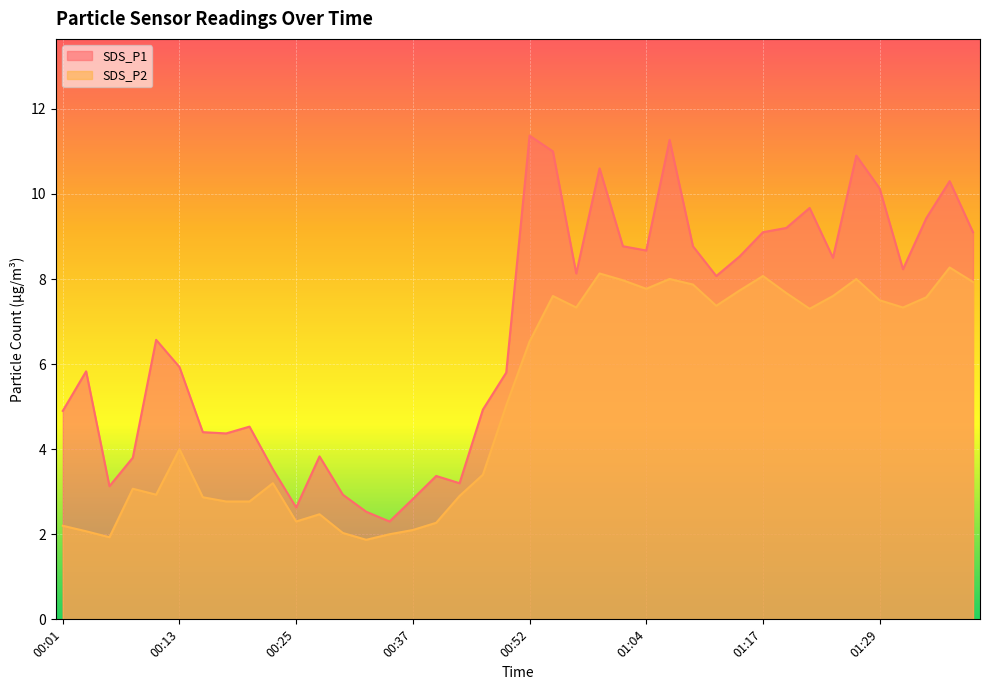

What is the maximum value for SDS_P1?

11.4